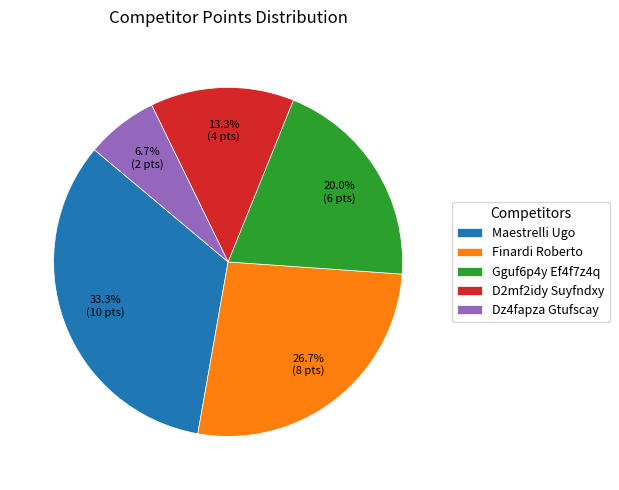

To the nearest percent, what is the difference between the largest and smallest slice percentages?

27%